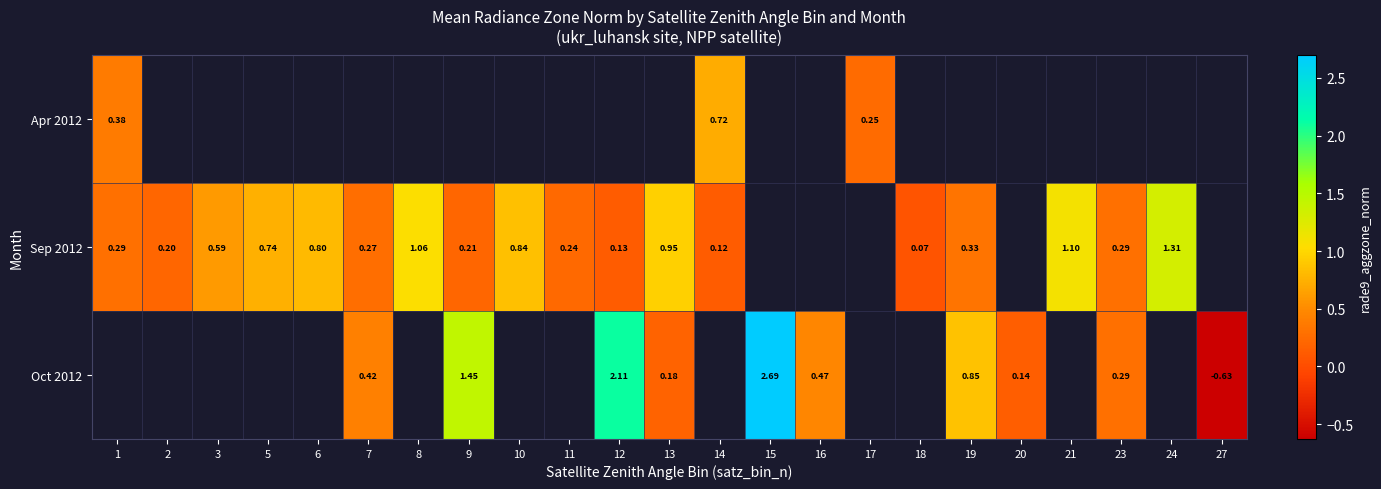

How many data points does each series have?

23